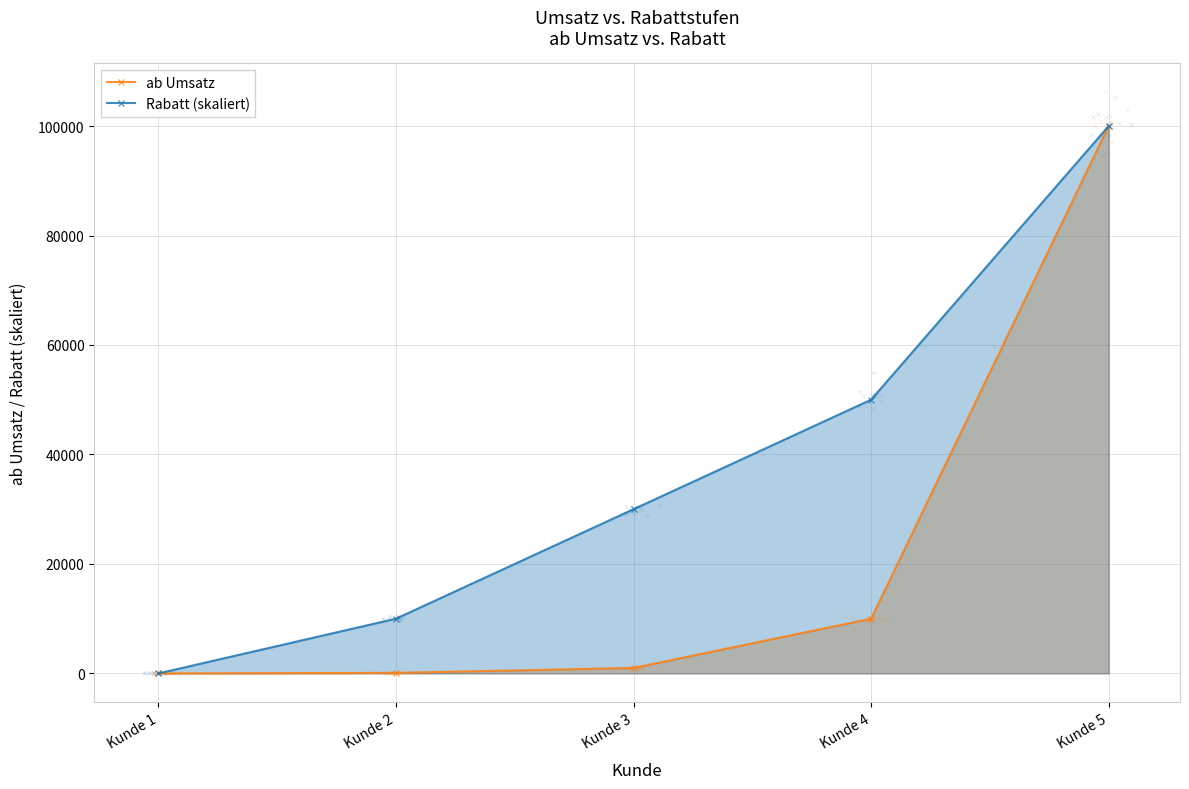

Which series has the widest spread of Y values?

ab Umsatz